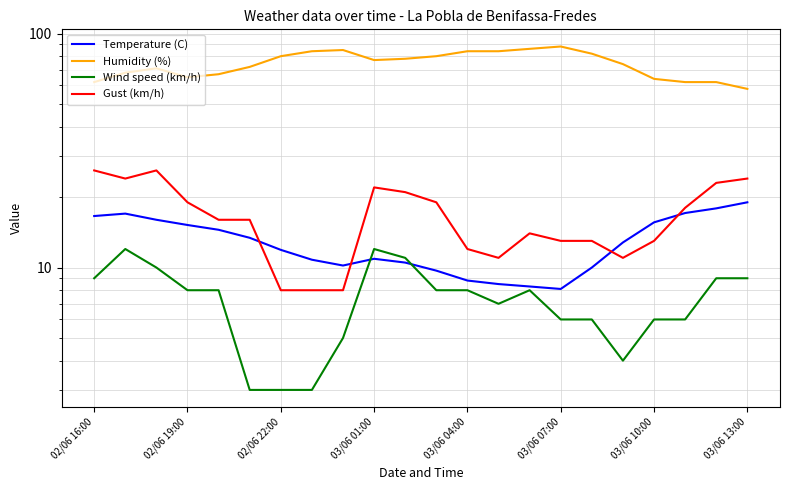

How many lines are shown in the chart?

4